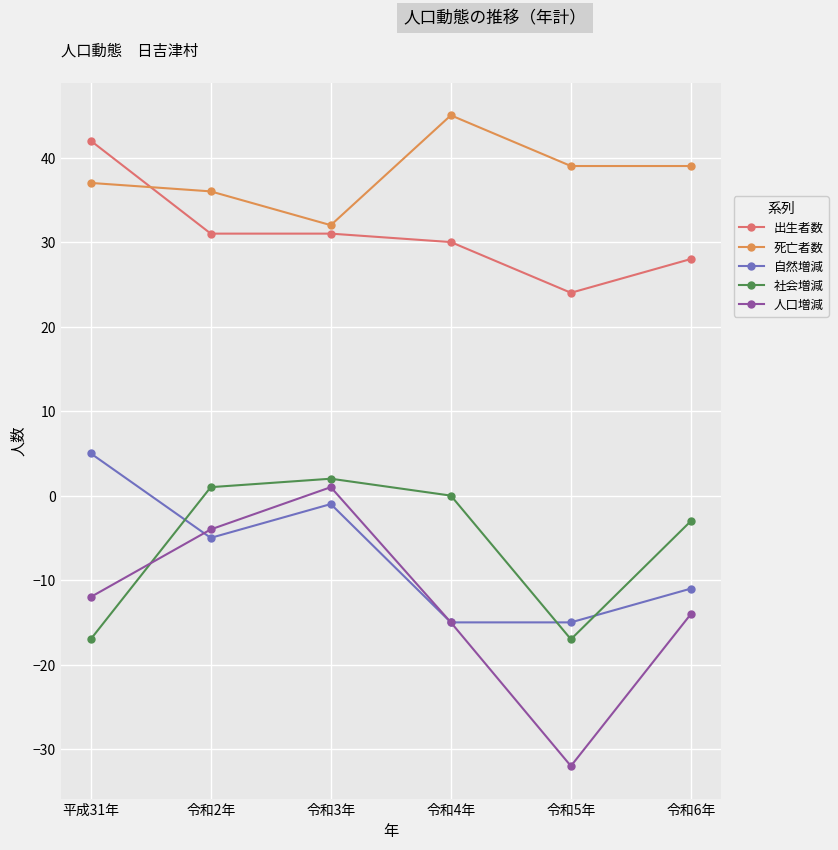

How many lines are shown in the chart?

5